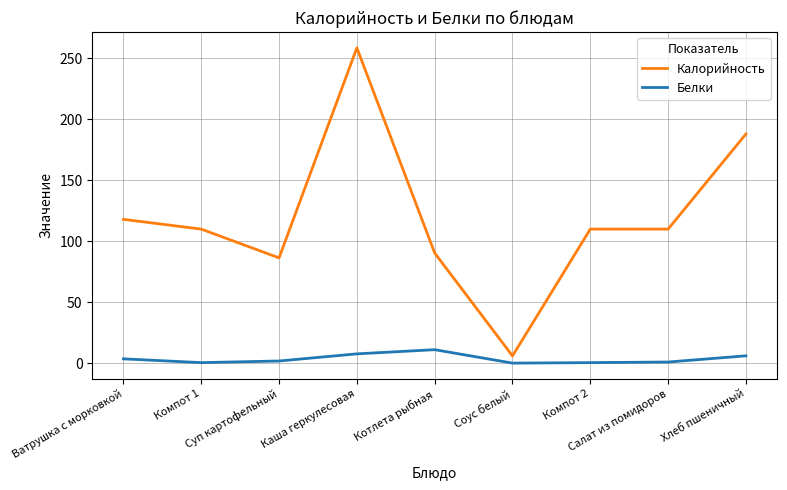

True or false: Калорийность has a value of 23.7 at Компот 2.

False